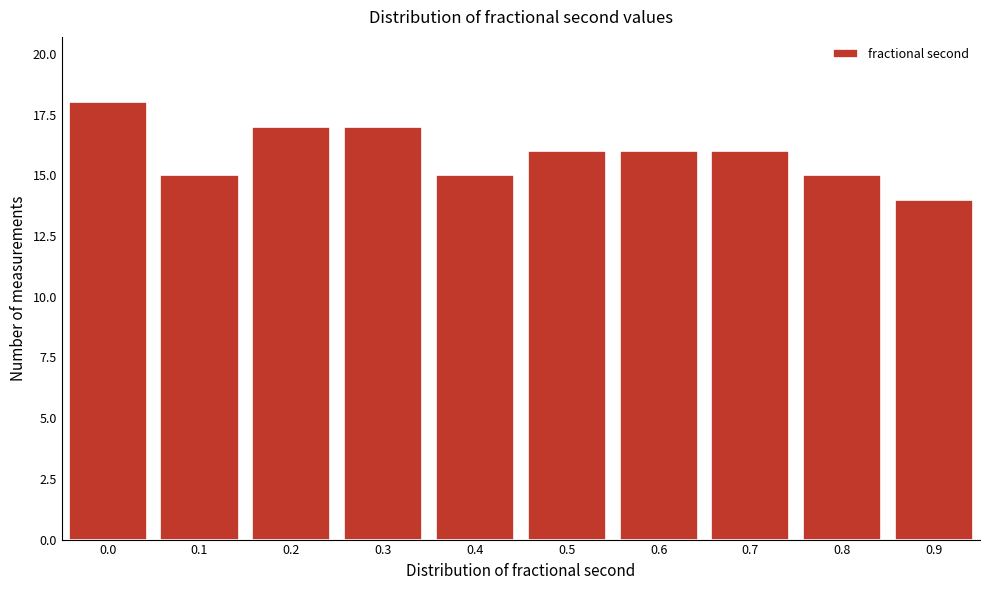

Reading left to right, list all the values displayed in this chart.

18	15	17	17	15	16	16	16	15	14